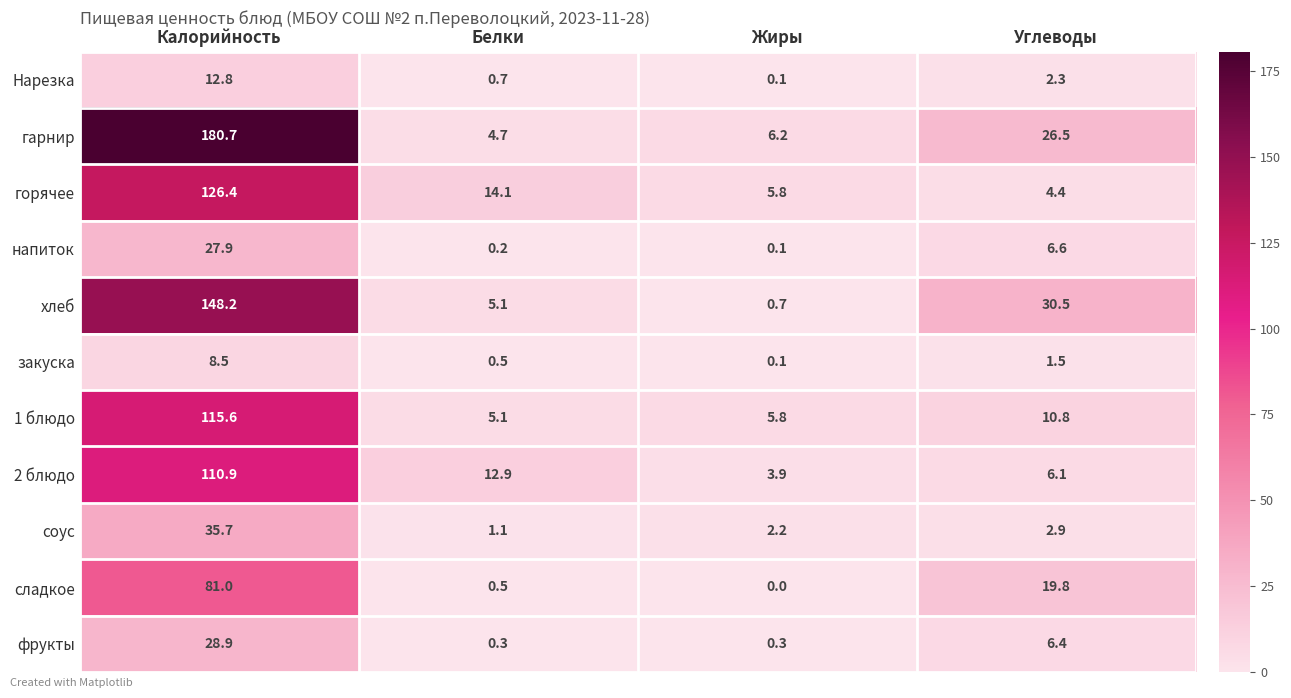

Rank the series by their maximum value, from highest to lowest.

гарнир, хлеб, горячее, 1 блюдо, 2 блюдо, сладкое, соус, фрукты, напиток, Нарезка, закуска